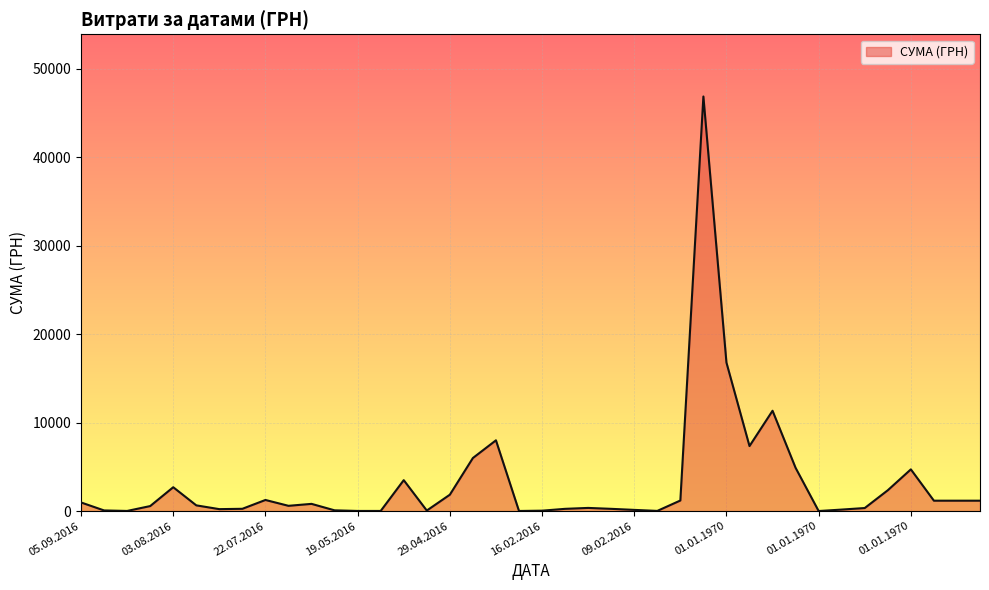

What is the maximum value shown in the chart?

46844.0